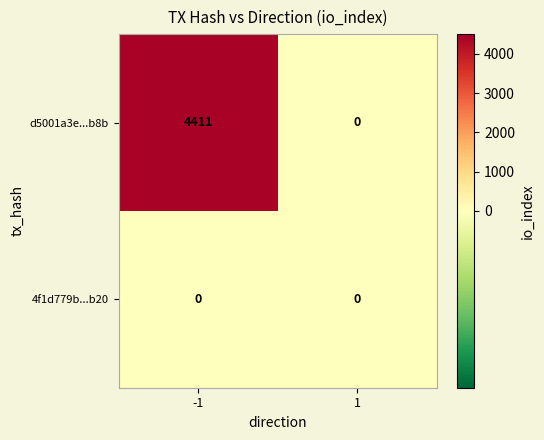

Reading left to right, what are all the values shown in this chart?

d5001a3e...b8b: 4411	0
4f1d779b...b20: 0	0